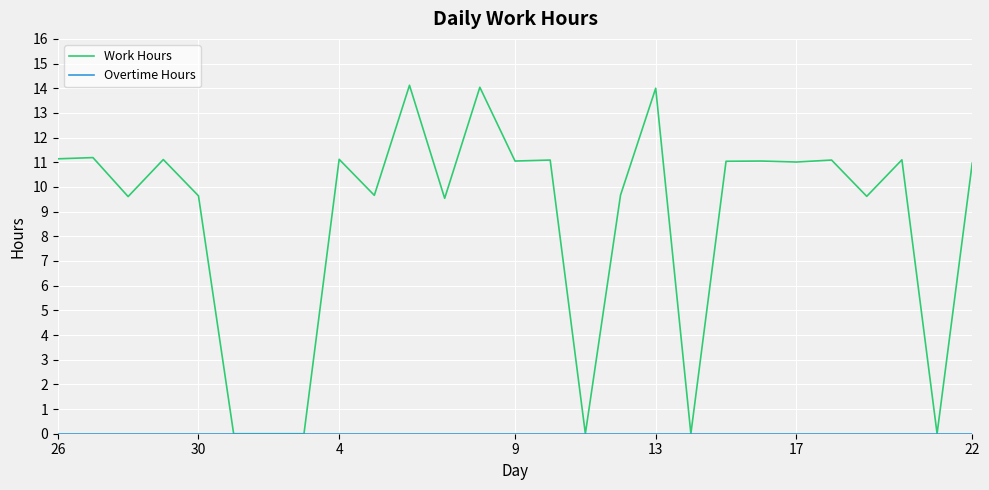

How many distinct data groups are displayed?

2